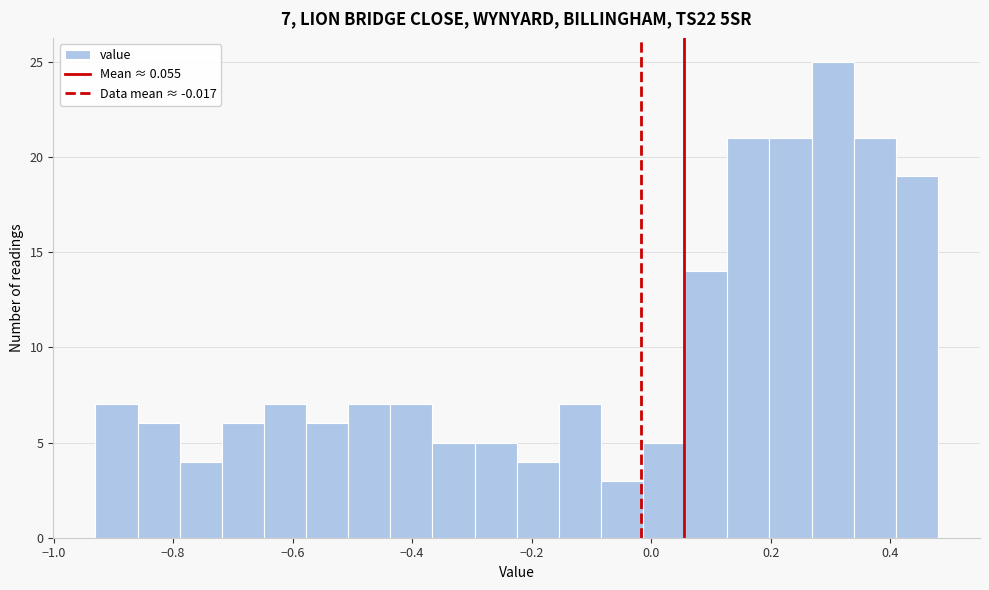

Read against the x-axis, roughly where is the centre of the tallest bar?

0.30